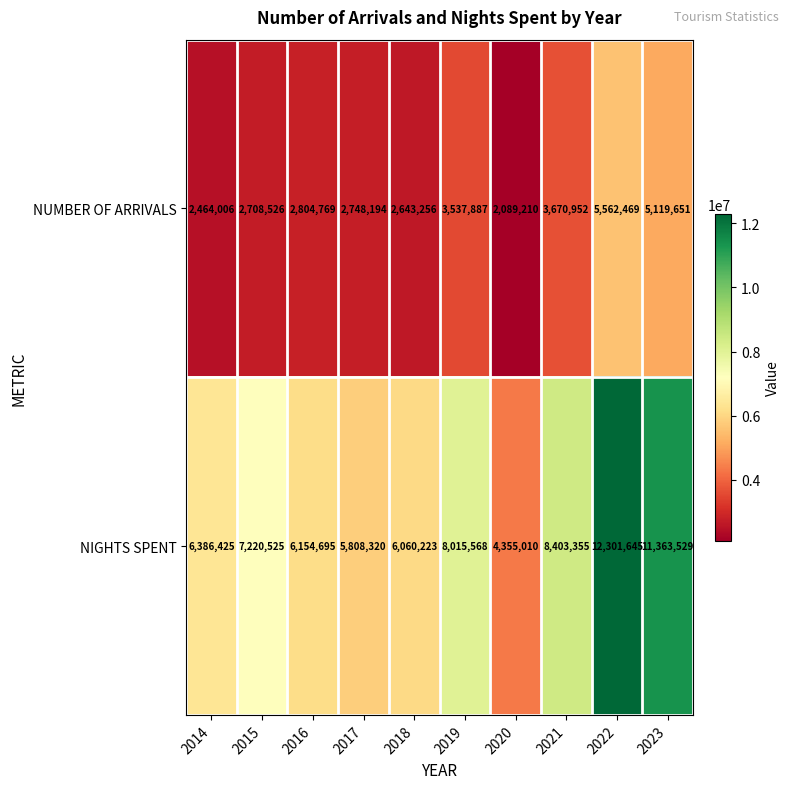

At which label is NIGHTS SPENT closest to 8328327?

2021